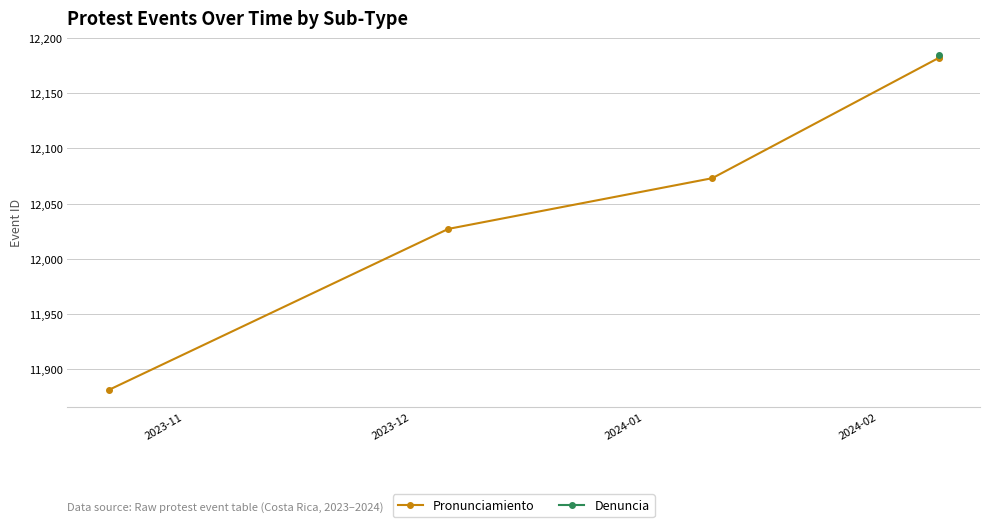

Reading right to left, list all the values displayed in this chart.

12183	12182	12073	12027	11881